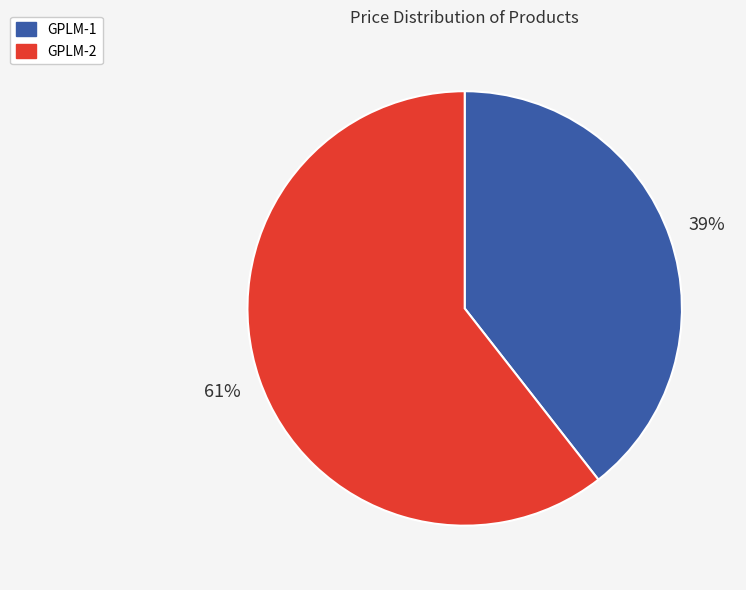

The GPLM-2 slice represents 61% of the pie. True or false?

True